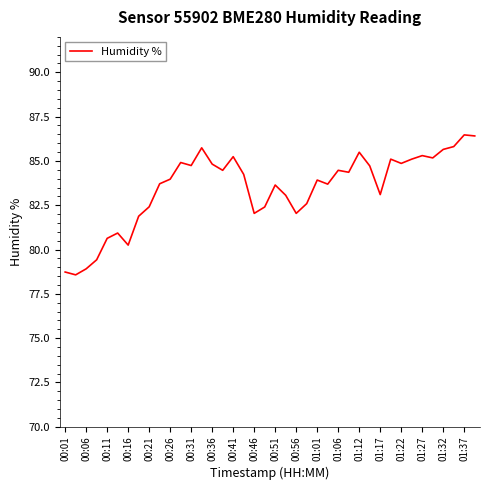

Does the chart display data point markers on the line(s)?

No